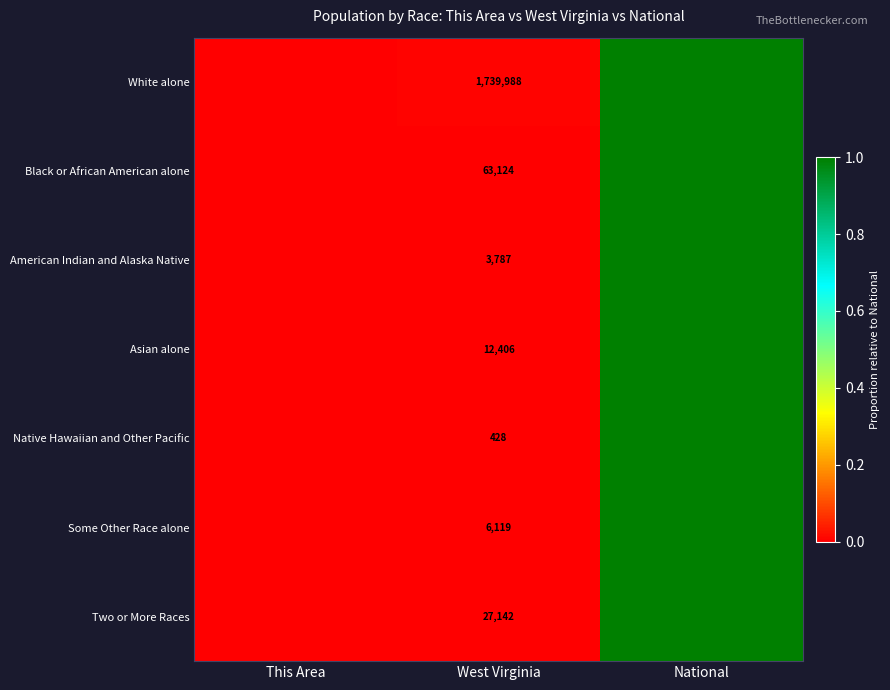

At which category is the sum across all series the highest?

National